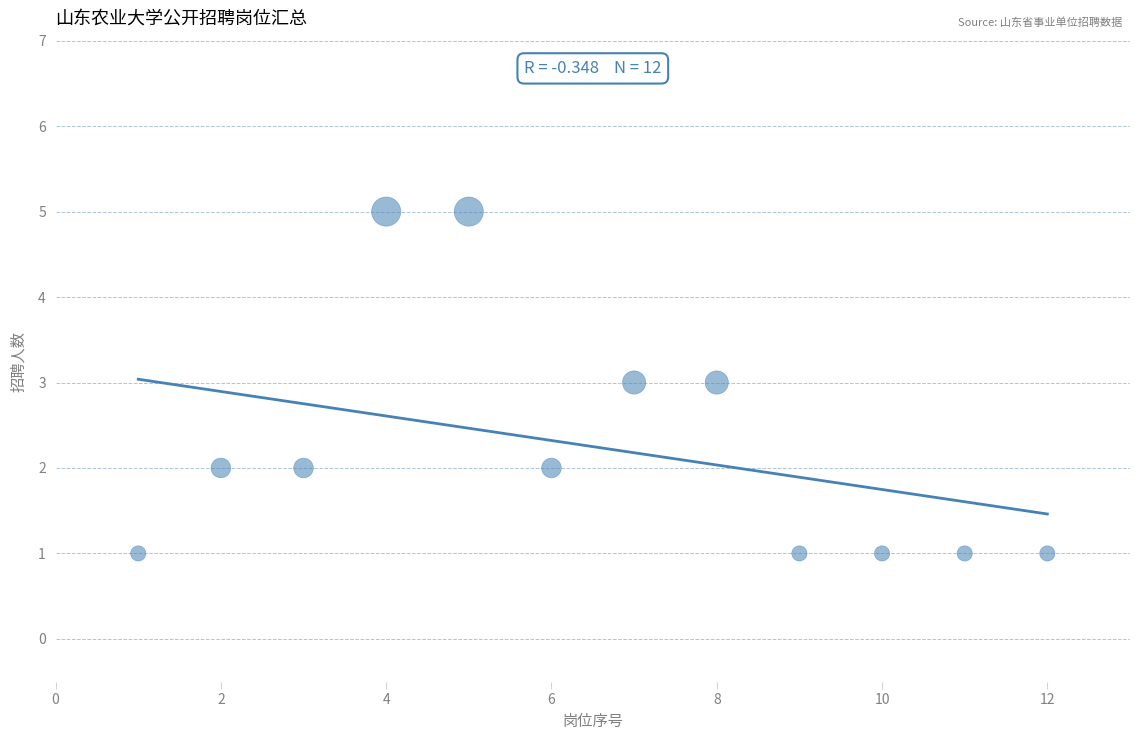

What is the average X value?

6